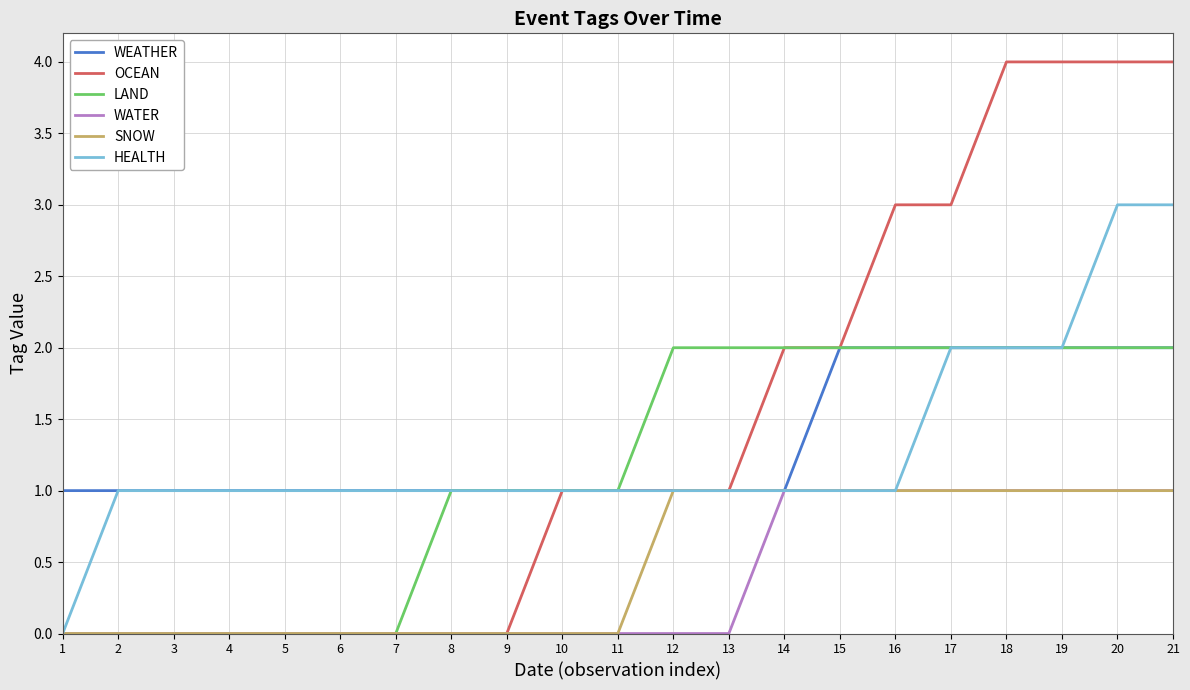

What is the average value of the LAND series?

1